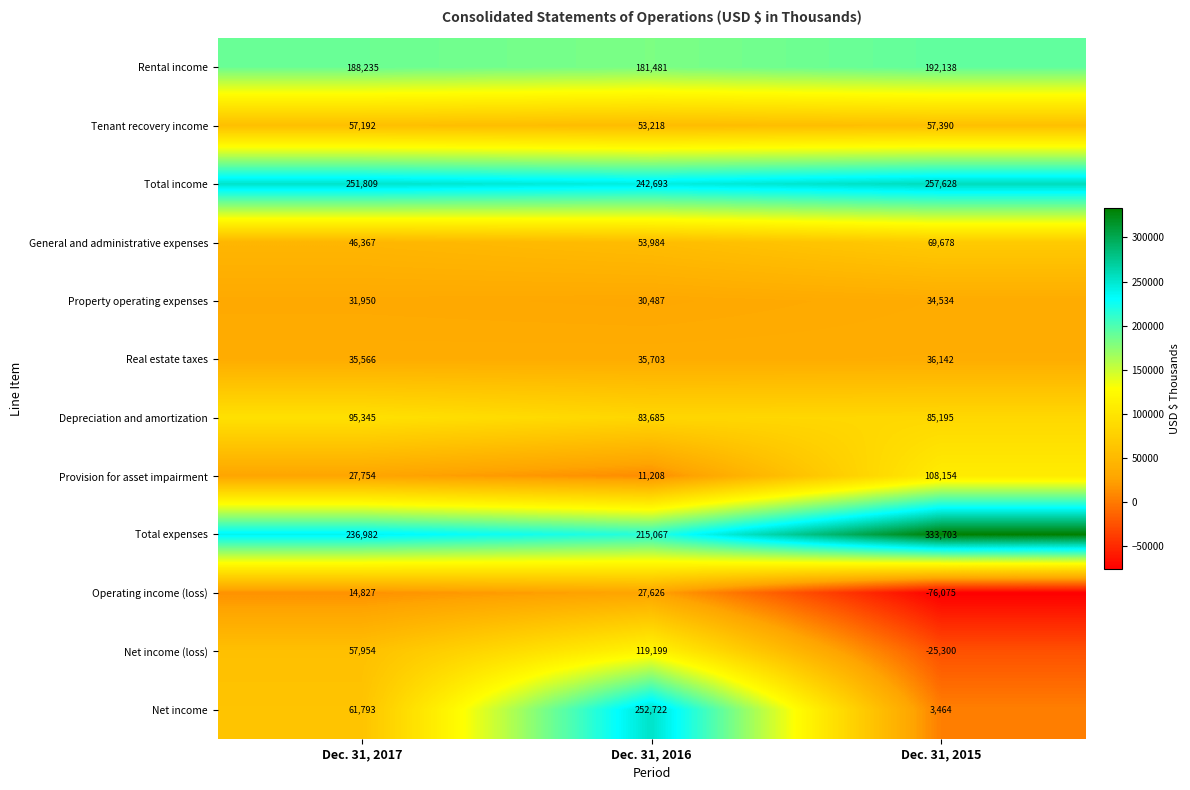

At which label is Property operating expenses closest to 32510?

Dec. 31, 2017